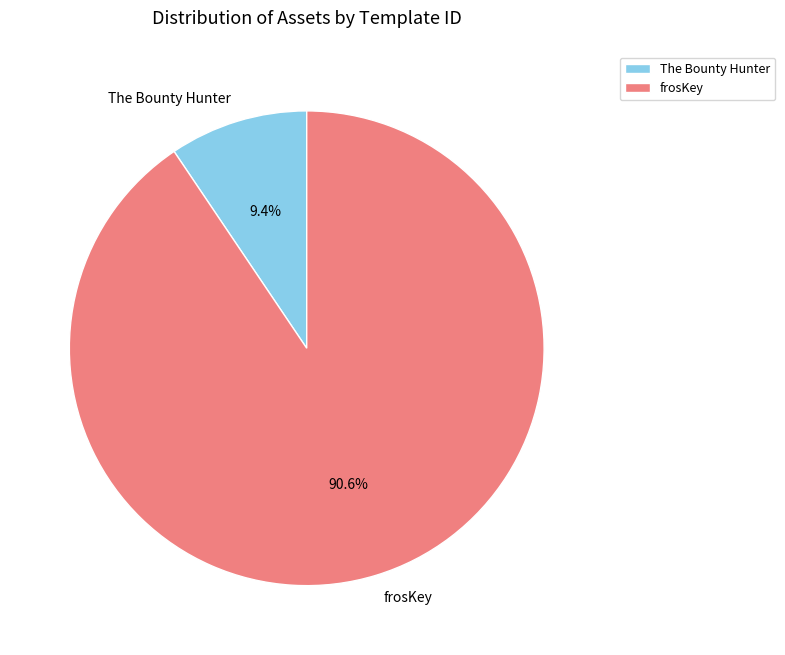

How many slices are in this pie chart?

2